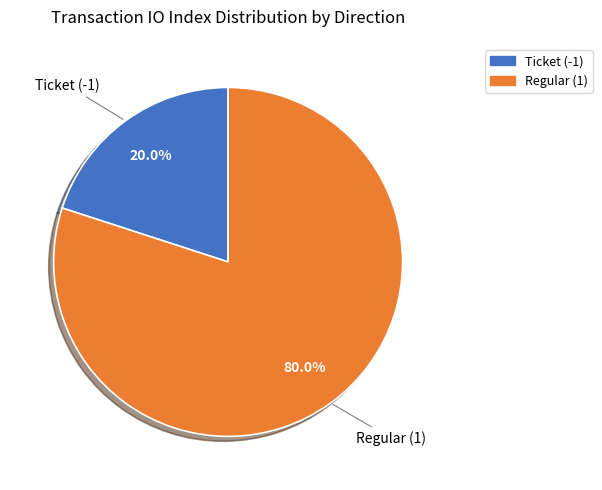

To the nearest percent, what is the combined percentage of Ticket (-1) and Regular (1)?

100%